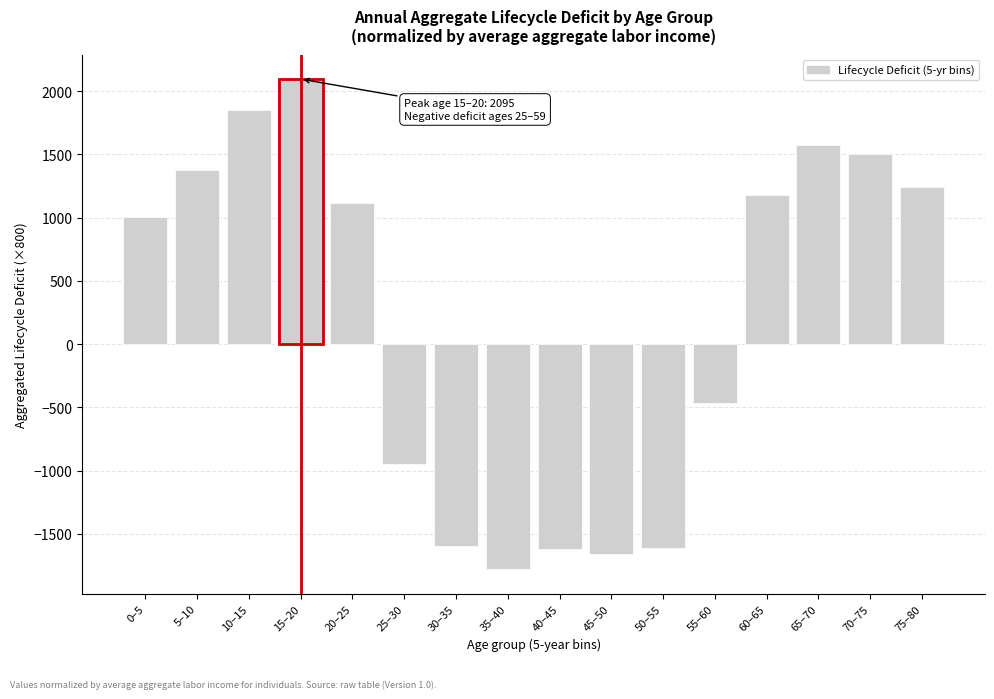

What is the label of the 10th bar from the left?

45–50